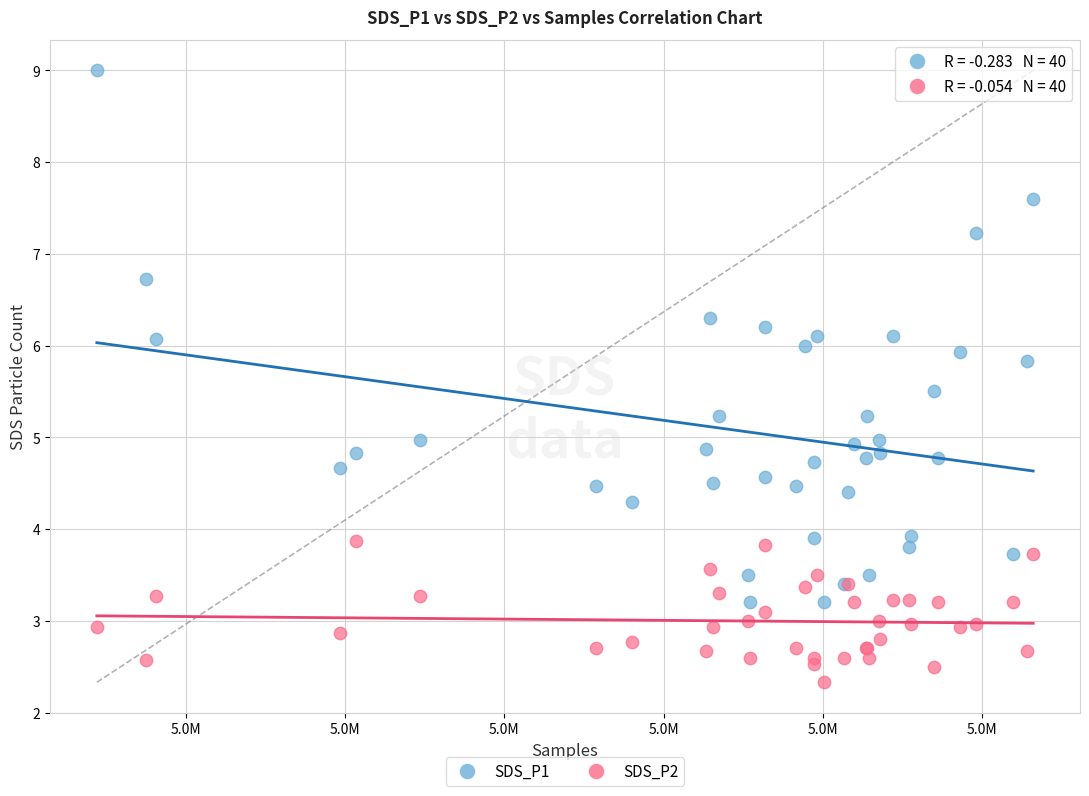

Which series reaches the maximum Y coordinate?

SDS_P1